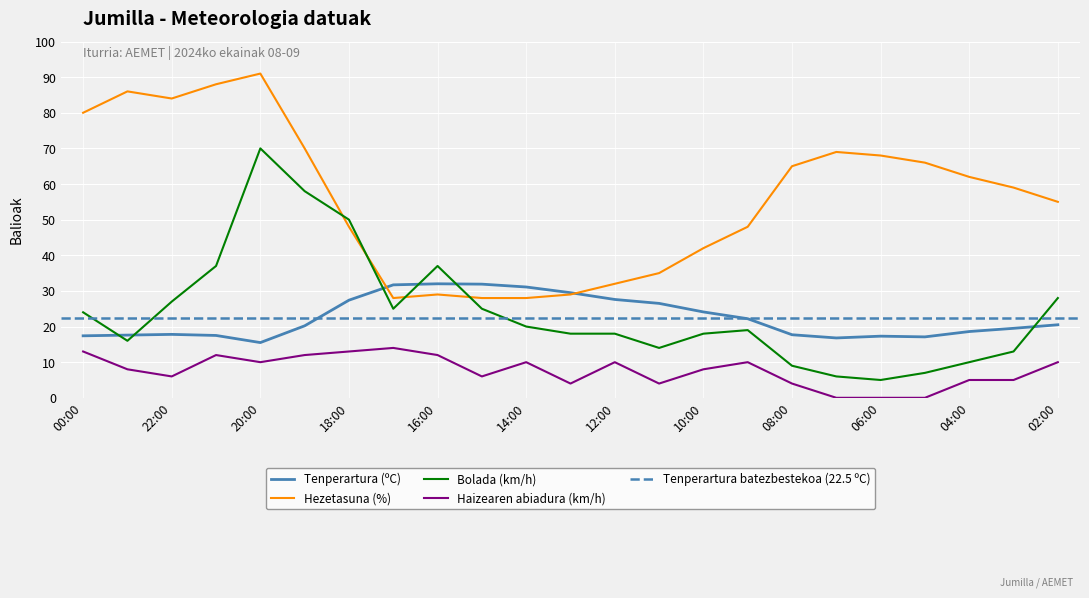

Which category has the highest value across all series?

20:00